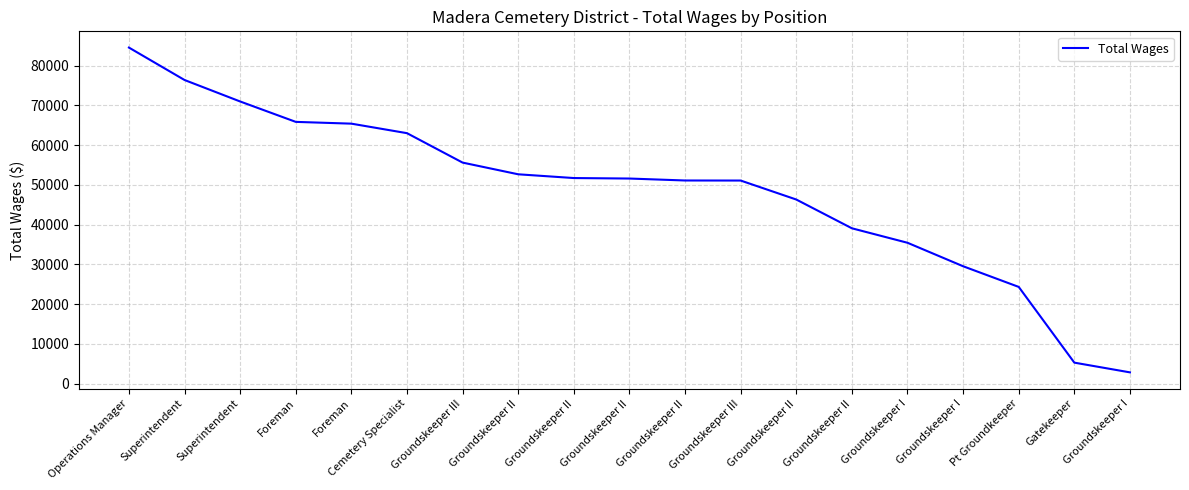

Which label corresponds to the largest value in the chart?

Operations Manager